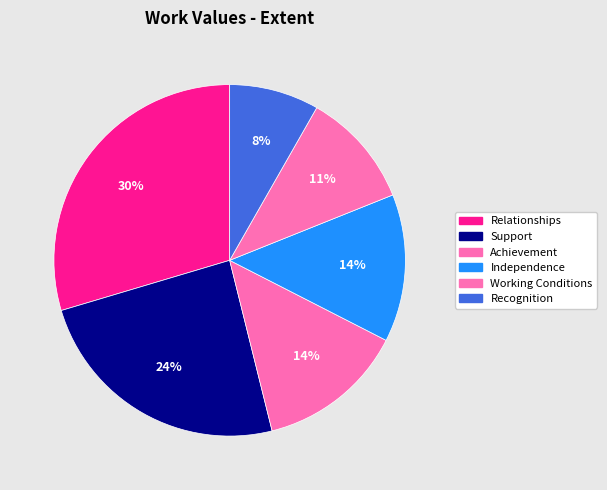

What is the largest slice in the pie chart?

Relationships